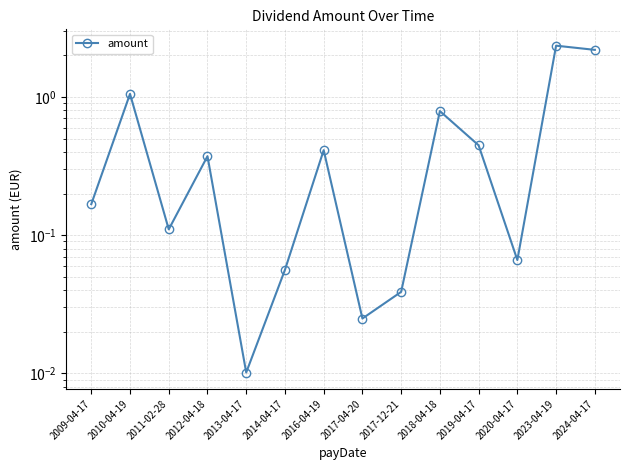

Which label corresponds to the largest value in the chart?

2023-04-19